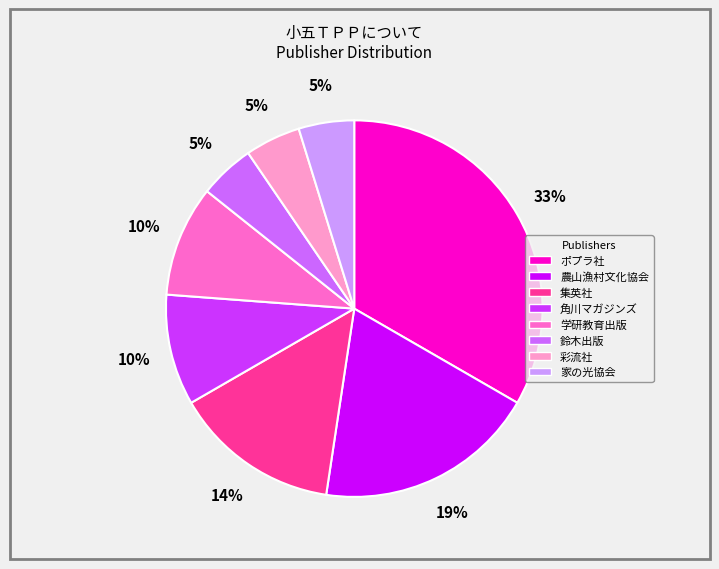

Combined, do 農山漁村文化協会 and 角川マガジンズ account for over 50%?

No